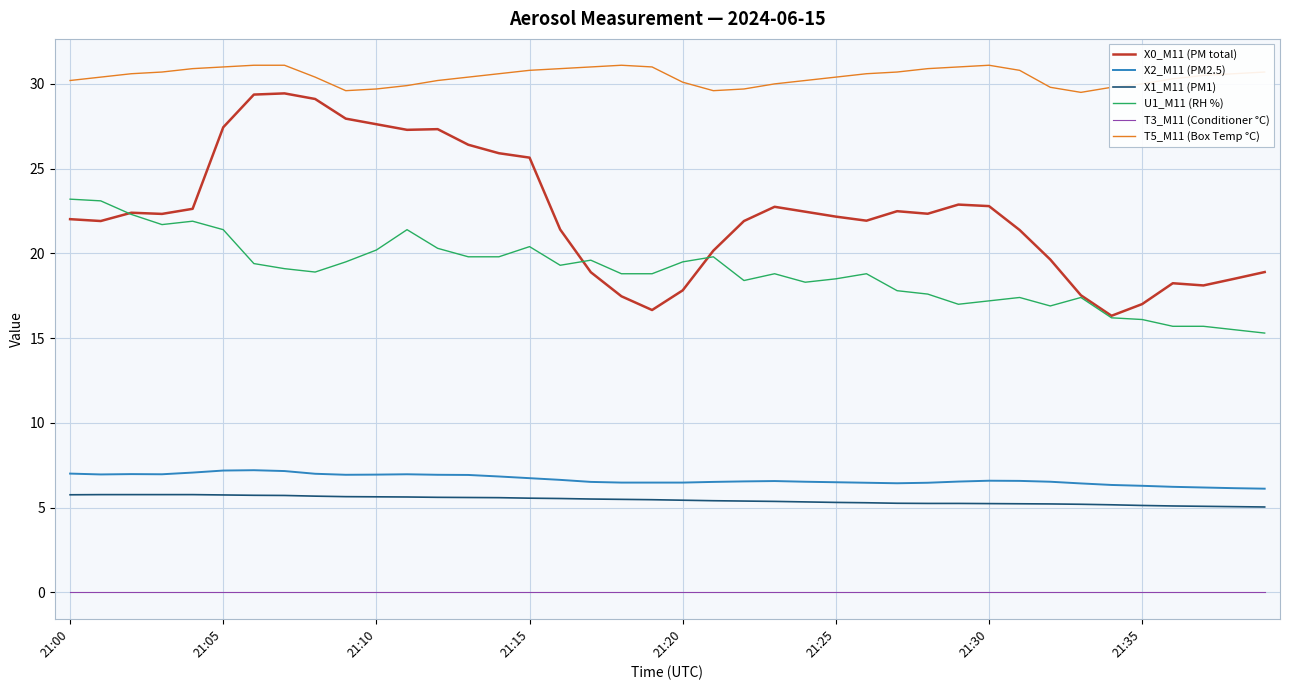

What are all the series names shown in the legend?

X0_M11 (PM total), X2_M11 (PM2.5), X1_M11 (PM1), U1_M11 (RH %), T3_M11 (Conditioner °C), T5_M11 (Box Temp °C)